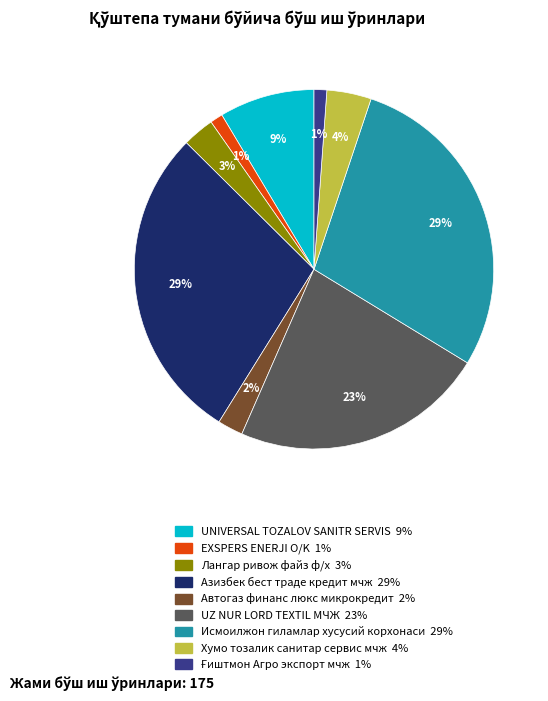

Count the number of slices in the pie.

9